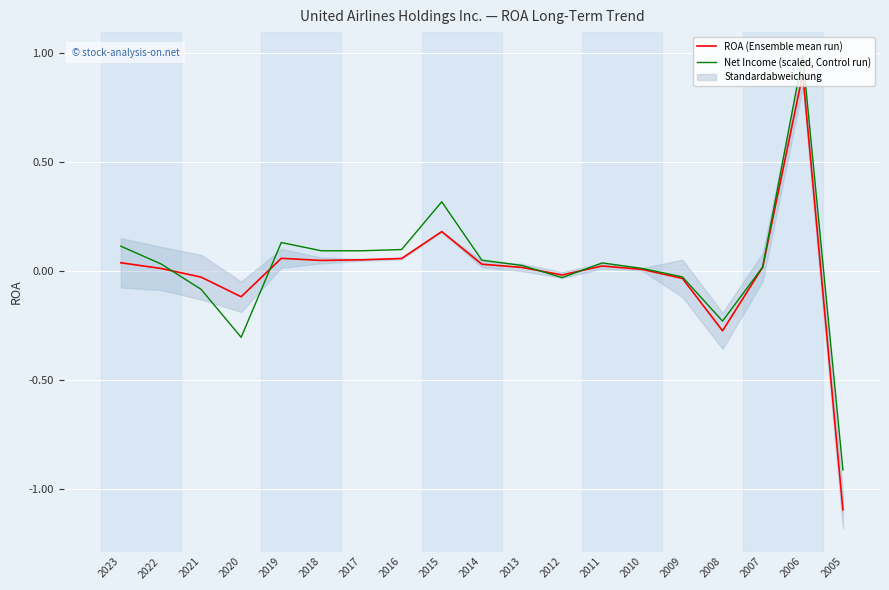

How many lines are shown in the chart?

2